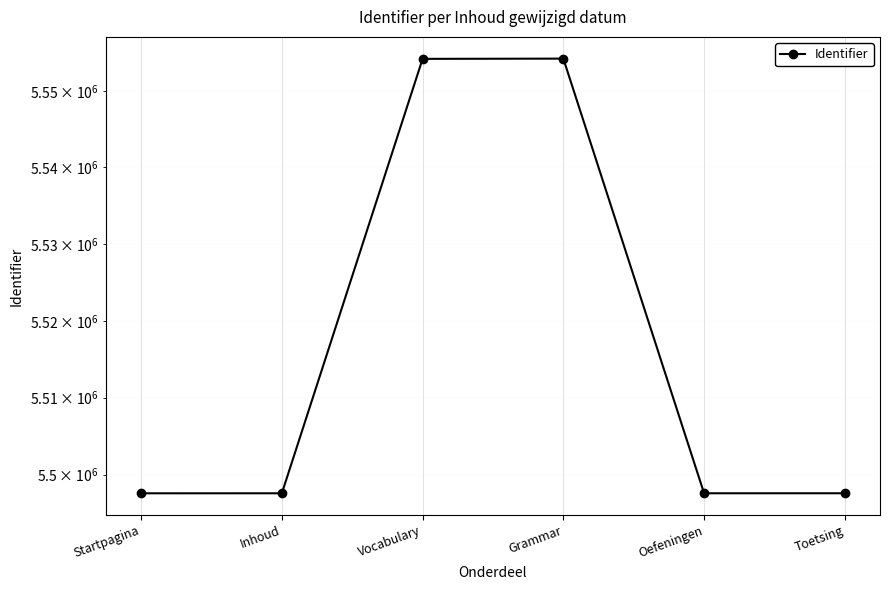

Where is the first local minimum?

Oefeningen